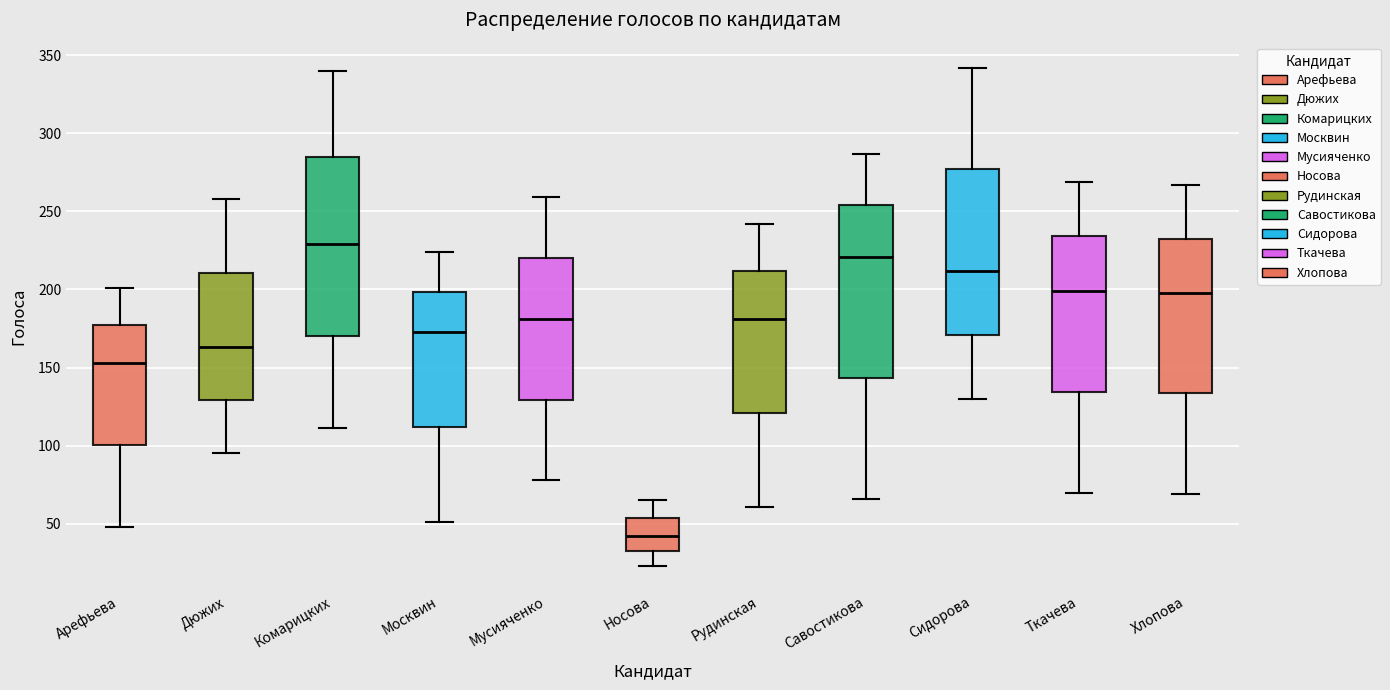

Reading left to right, transcribe this box plot: for each box, give where its median line is, the range the box spans, and where its two whiskers end, as read against the y-axis. The values are not printed on the chart, so give them approximately, as read against the axis.

Арефьева: median 155, box 100 to 175, whiskers 50 to 200
Дюжих: median 165, box 130 to 210, whiskers 95 to 260
Комарицких: median 230, box 170 to 285, whiskers 110 to 340
Москвин: median 175, box 110 to 200, whiskers 50 to 225
Мусияченко: median 180, box 130 to 220, whiskers 80 to 260
Носова: median 40, box 35 to 55, whiskers 25 to 65
Рудинская: median 180, box 120 to 210, whiskers 60 to 240
Савостикова: median 220, box 145 to 255, whiskers 65 to 285
Сидорова: median 210, box 170 to 275, whiskers 130 to 340
Ткачева: median 200, box 135 to 235, whiskers 70 to 270
Хлопова: median 200, box 135 to 235, whiskers 70 to 265